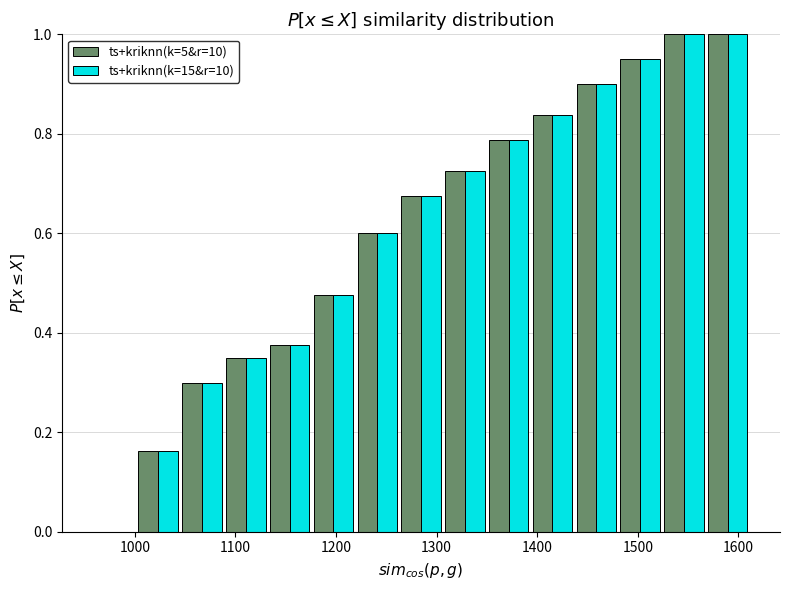

Reading left to right, transcribe this chart: for each range on the x-axis, give the height of each series' bar. Neither the bar edges nor the heights are printed on the chart, so give them approximately, as read against the axes.

960 to 1000: ts+kriknn(k=5&r=10)=0	ts+kriknn(k=15&r=10)=0
1000 to 1050: ts+kriknn(k=5&r=10)=0.16	ts+kriknn(k=15&r=10)=0.16
1050 to 1090: ts+kriknn(k=5&r=10)=0.30	ts+kriknn(k=15&r=10)=0.30
1090 to 1130: ts+kriknn(k=5&r=10)=0.36	ts+kriknn(k=15&r=10)=0.36
1130 to 1180: ts+kriknn(k=5&r=10)=0.38	ts+kriknn(k=15&r=10)=0.38
1180 to 1220: ts+kriknn(k=5&r=10)=0.48	ts+kriknn(k=15&r=10)=0.48
1220 to 1260: ts+kriknn(k=5&r=10)=0.60	ts+kriknn(k=15&r=10)=0.60
1260 to 1310: ts+kriknn(k=5&r=10)=0.68	ts+kriknn(k=15&r=10)=0.68
1310 to 1350: ts+kriknn(k=5&r=10)=0.72	ts+kriknn(k=15&r=10)=0.72
1350 to 1390: ts+kriknn(k=5&r=10)=0.78	ts+kriknn(k=15&r=10)=0.78
1390 to 1440: ts+kriknn(k=5&r=10)=0.84	ts+kriknn(k=15&r=10)=0.84
1440 to 1480: ts+kriknn(k=5&r=10)=0.90	ts+kriknn(k=15&r=10)=0.90
1480 to 1520: ts+kriknn(k=5&r=10)=0.96	ts+kriknn(k=15&r=10)=0.96
1520 to 1570: ts+kriknn(k=5&r=10)=1.00	ts+kriknn(k=15&r=10)=1.00
1570 to 1610: ts+kriknn(k=5&r=10)=1.00	ts+kriknn(k=15&r=10)=1.00